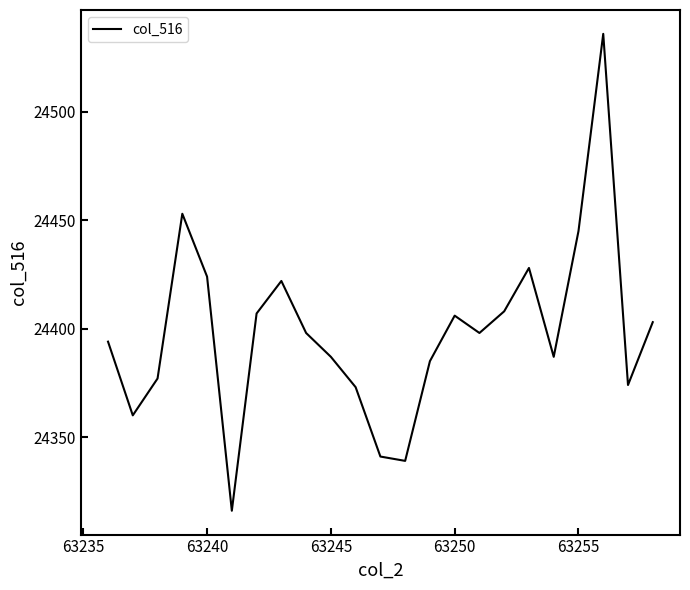

What is the difference between the maximum and minimum values?

220